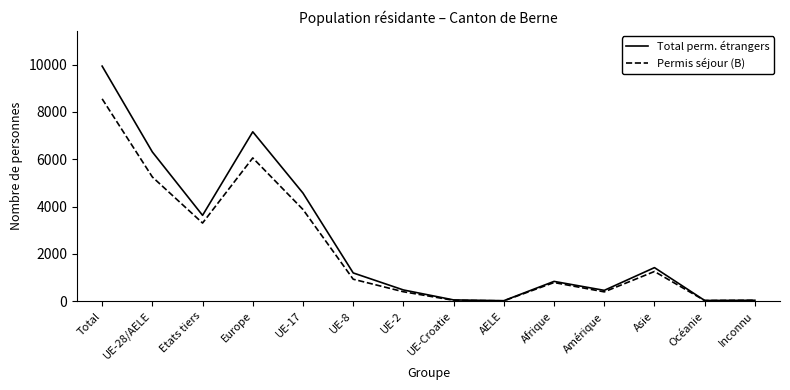

At which category is the sum across all series the highest?

Total